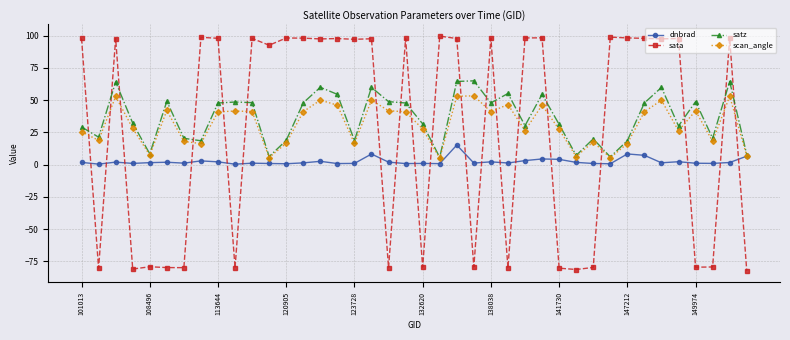

What is the value of the sata point at the 29th from the left?

-80.2